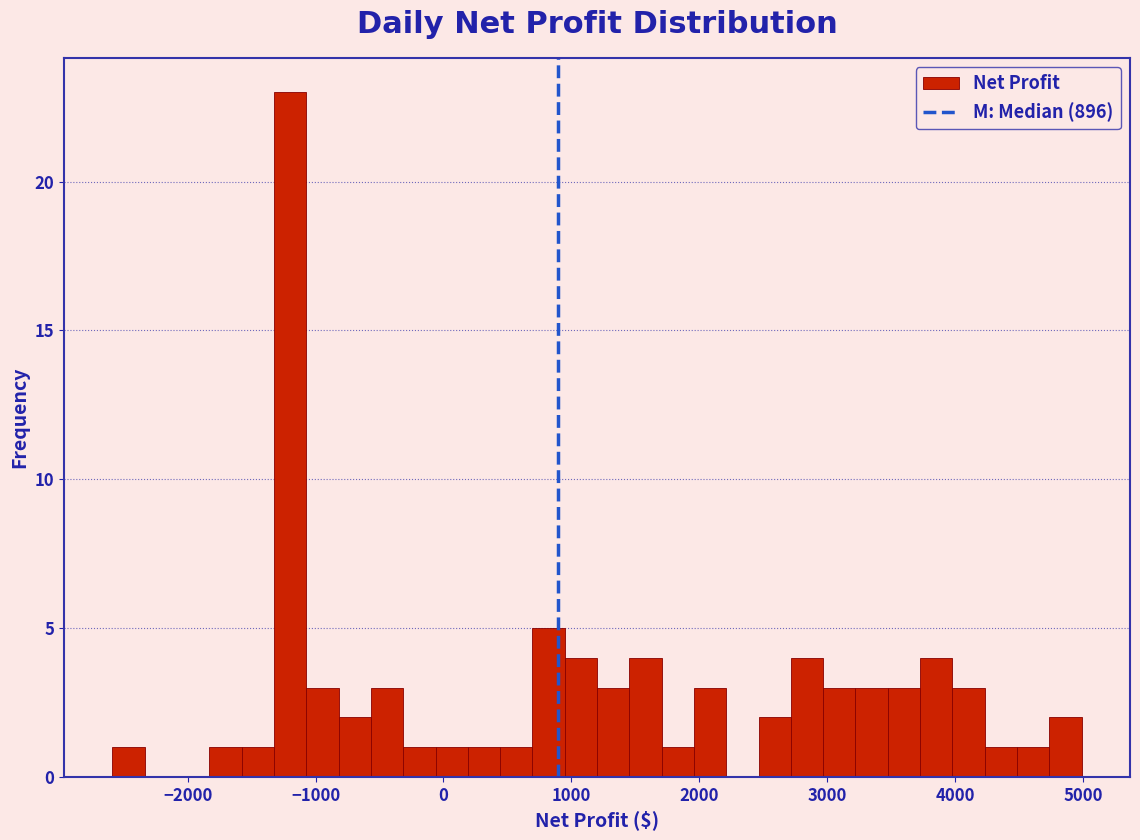

Read against the x-axis, roughly where is the centre of the tallest bar?

-1200